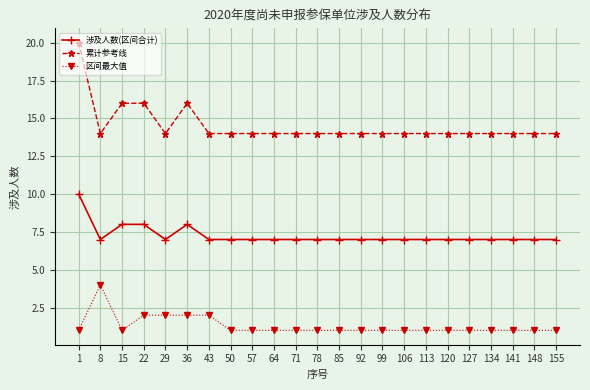

Rank the series at 92 from highest to lowest value.

累计参考线, 涉及人数(区间合计), 区间最大值